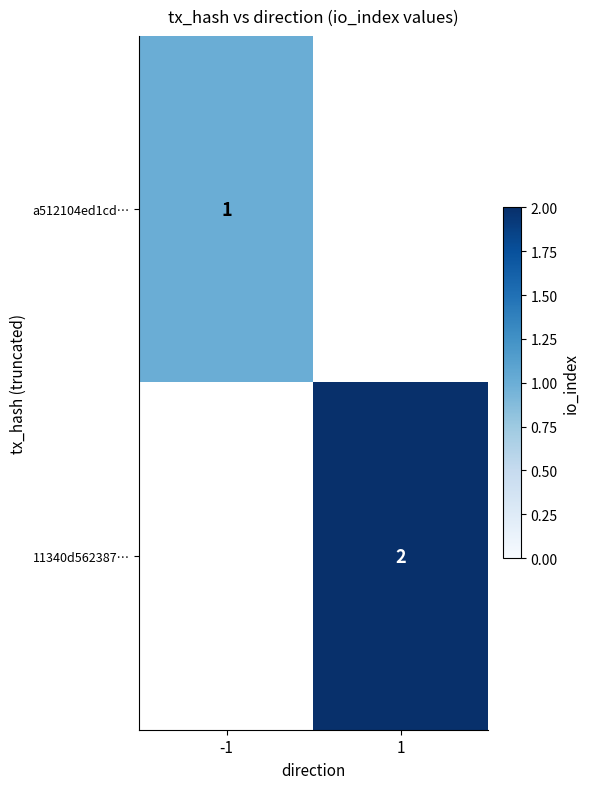

At how many categories does at least one series exceed 1?

1